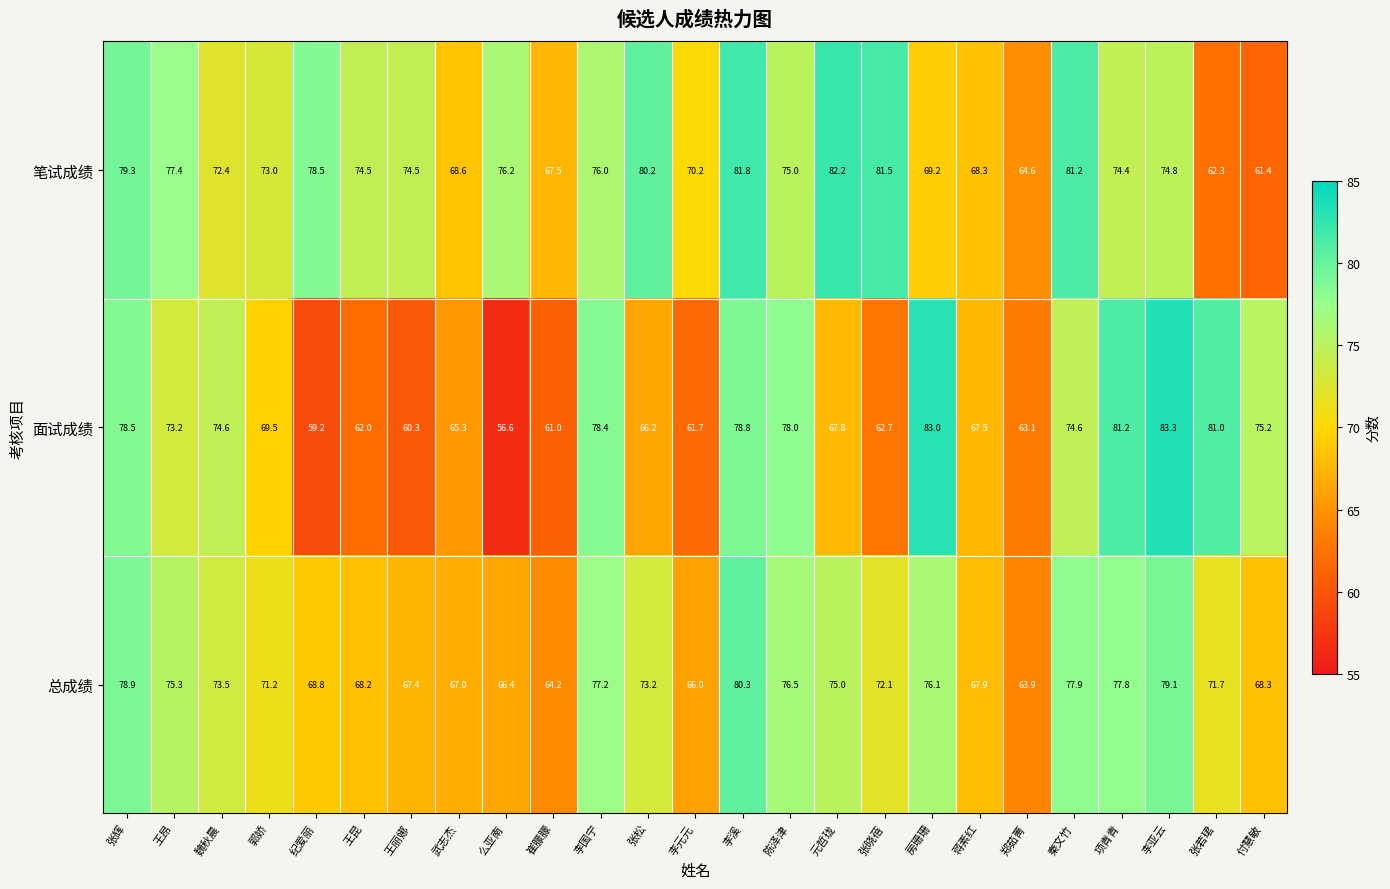

How many categories are shown in the chart?

25